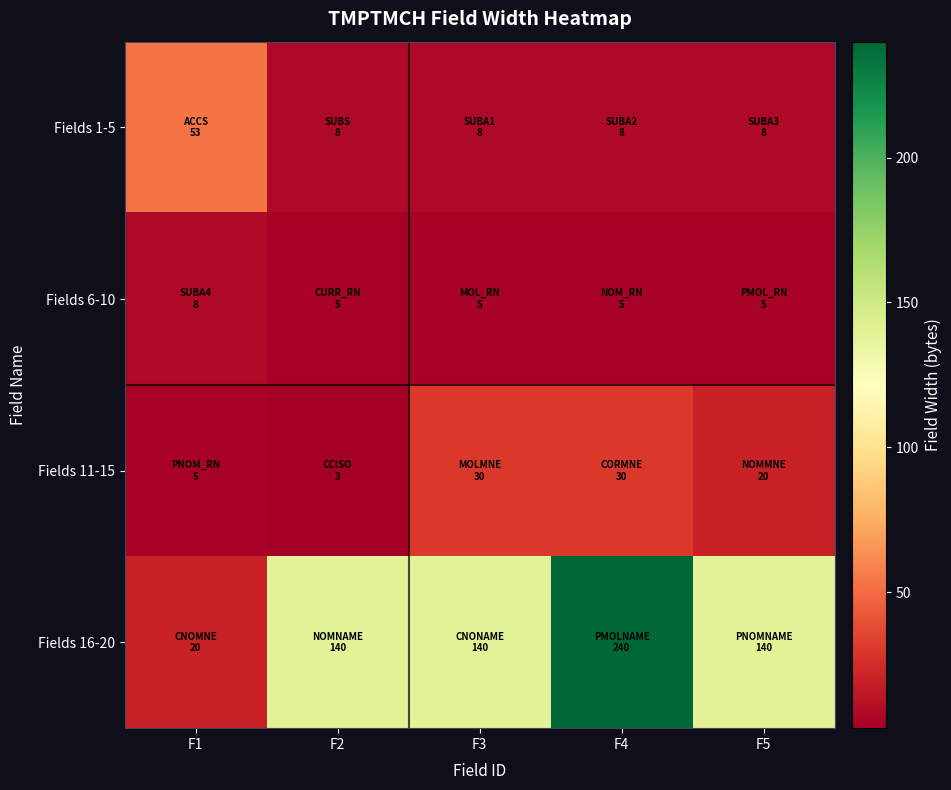

Reading right to left, list all the values displayed in this chart.

Fields 1-5: F5=8	F4=8	F3=8	F2=8	F1=53
Fields 6-10: F5=5	F4=5	F3=5	F2=5	F1=8
Fields 11-15: F5=20	F4=30	F3=30	F2=3	F1=5
Fields 16-20: F5=140	F4=240	F3=140	F2=140	F1=20